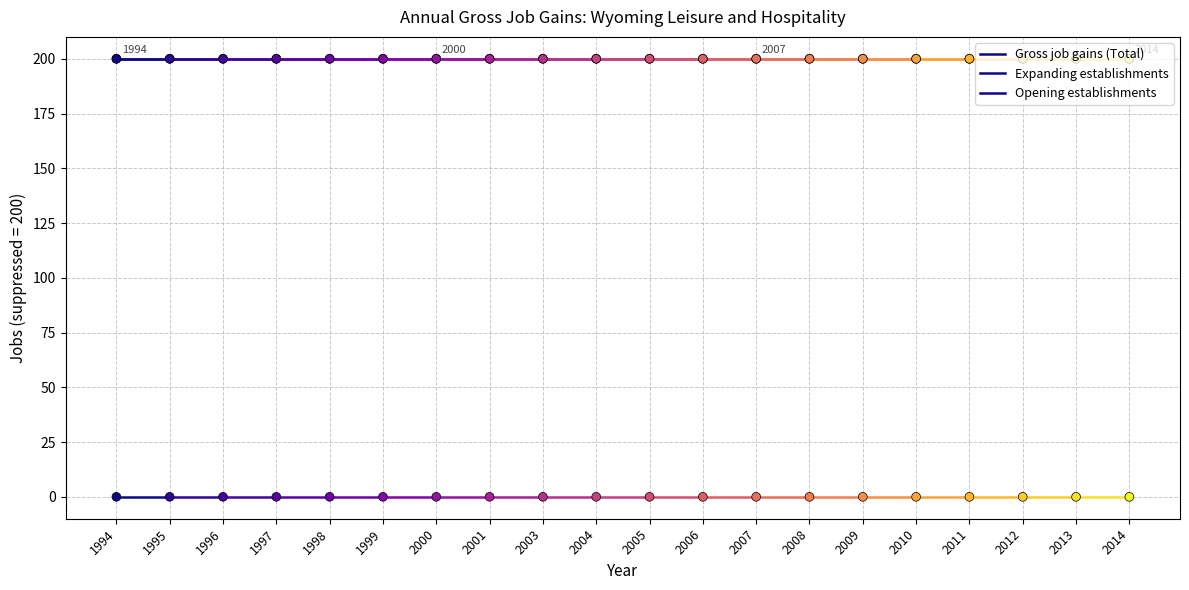

Which series contains the highest Y value?

Gross job gains (Total)